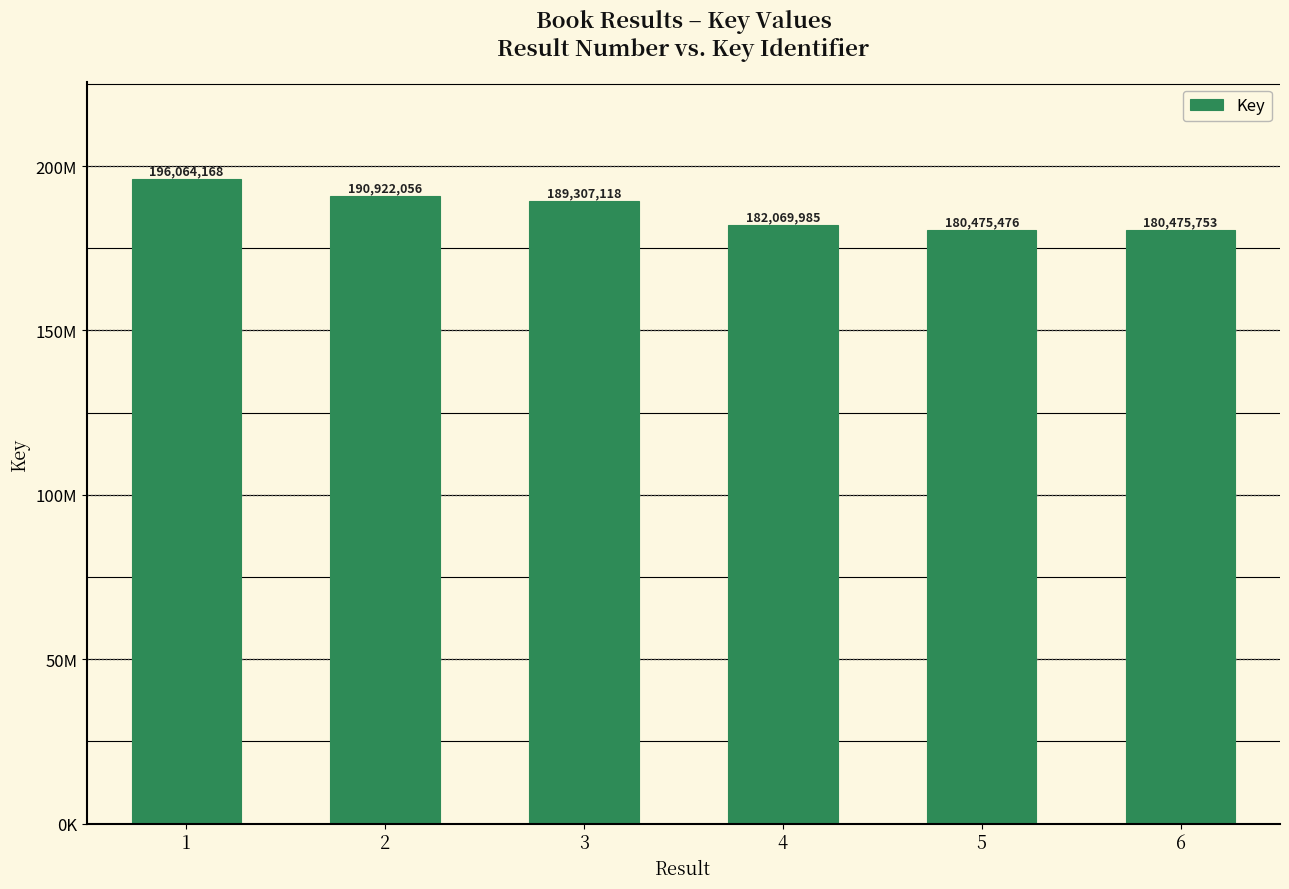

The value at 6 is 180475753. True or false?

True